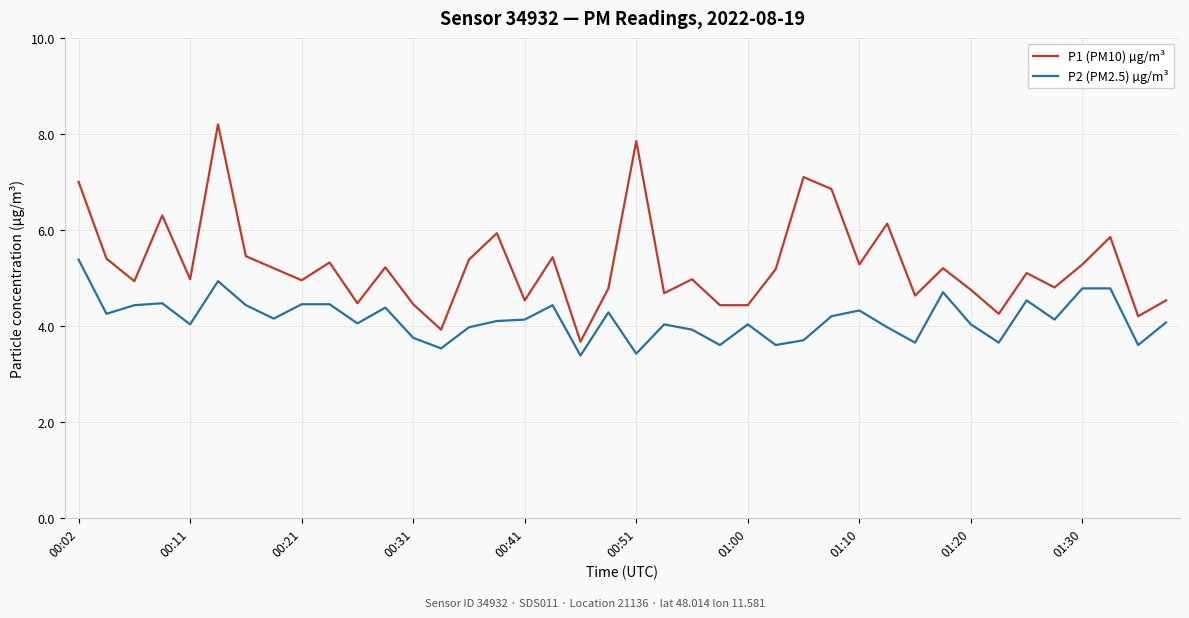

What is the minimum value shown in the chart?

3.4